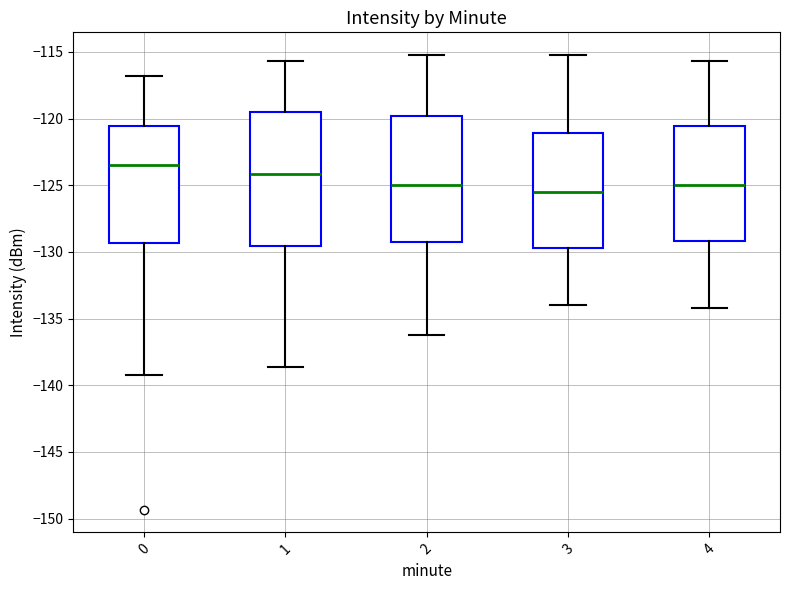

Which box is the tallest, from its lower edge to its upper edge?

1